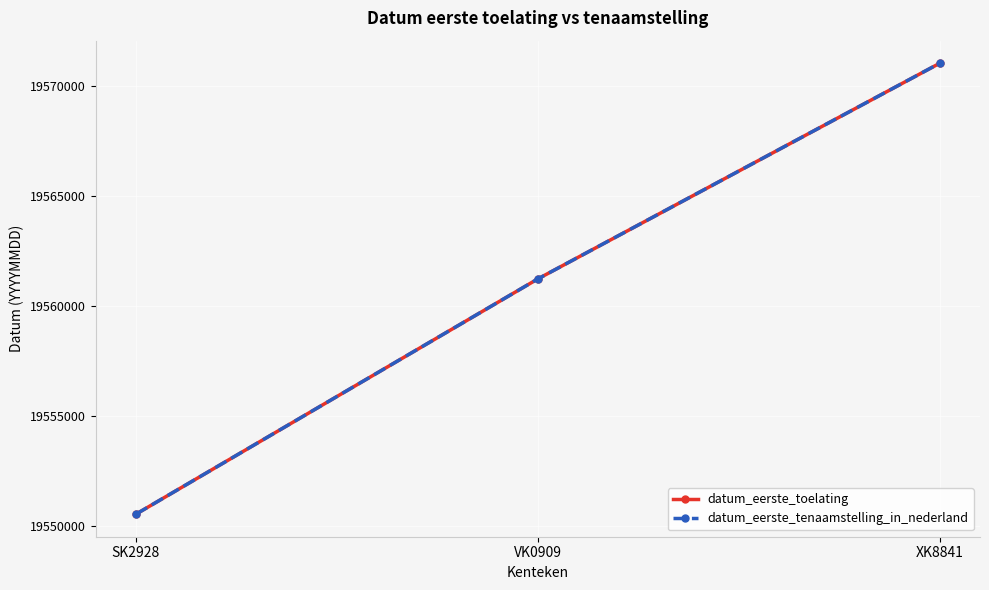

Does the chart have visible grid lines?

Yes